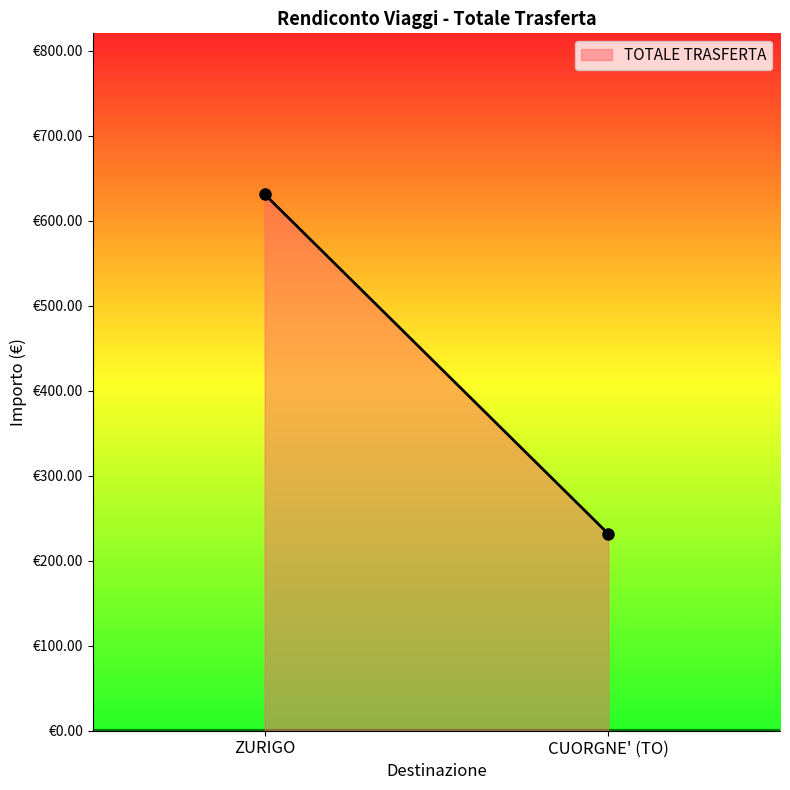

Is it true that the value at ZURIGO is 631.3?

True